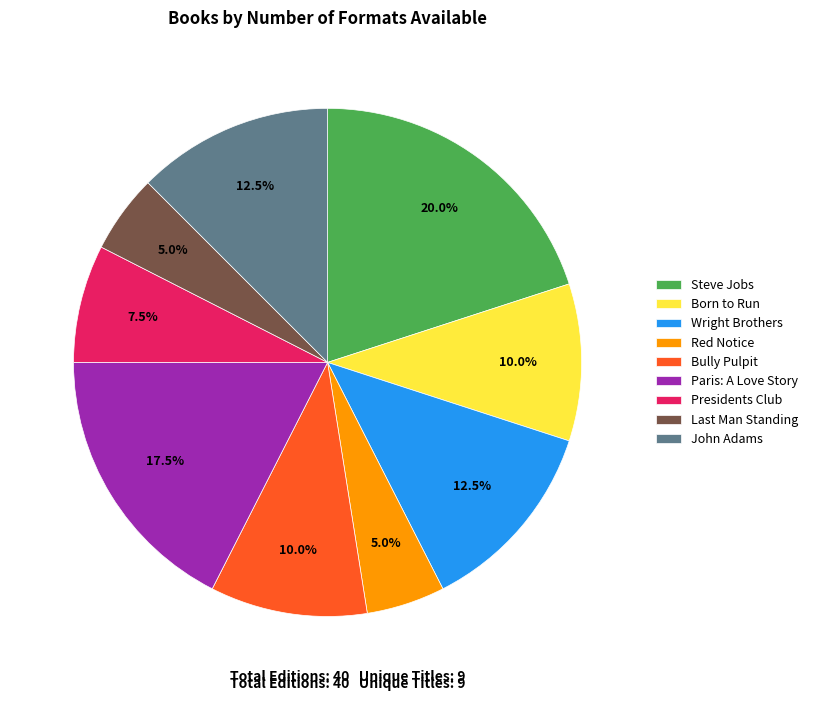

What is the largest slice in the pie chart?

Steve Jobs